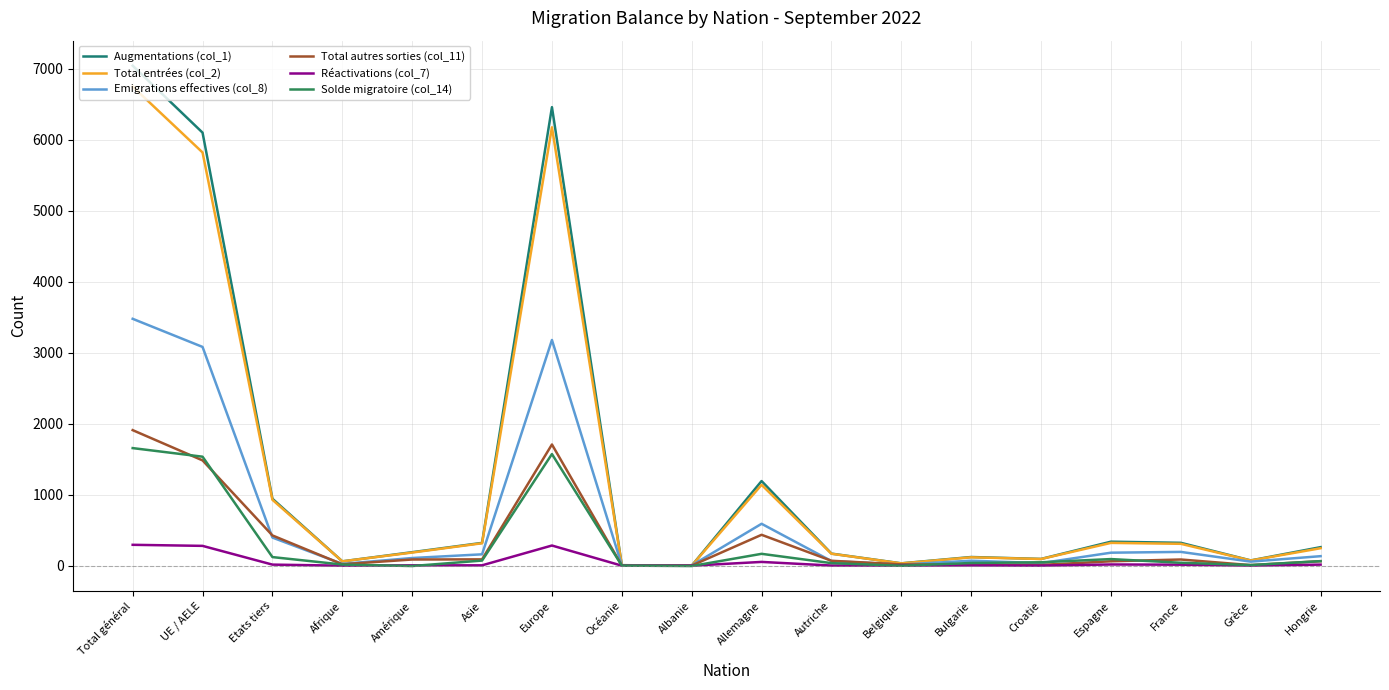

Rank the series by their maximum value, from lowest to highest.

Réactivations (col_7), Solde migratoire (col_14), Total autres sorties (col_11), Emigrations effectives (col_8), Total entrées (col_2), Augmentations (col_1)